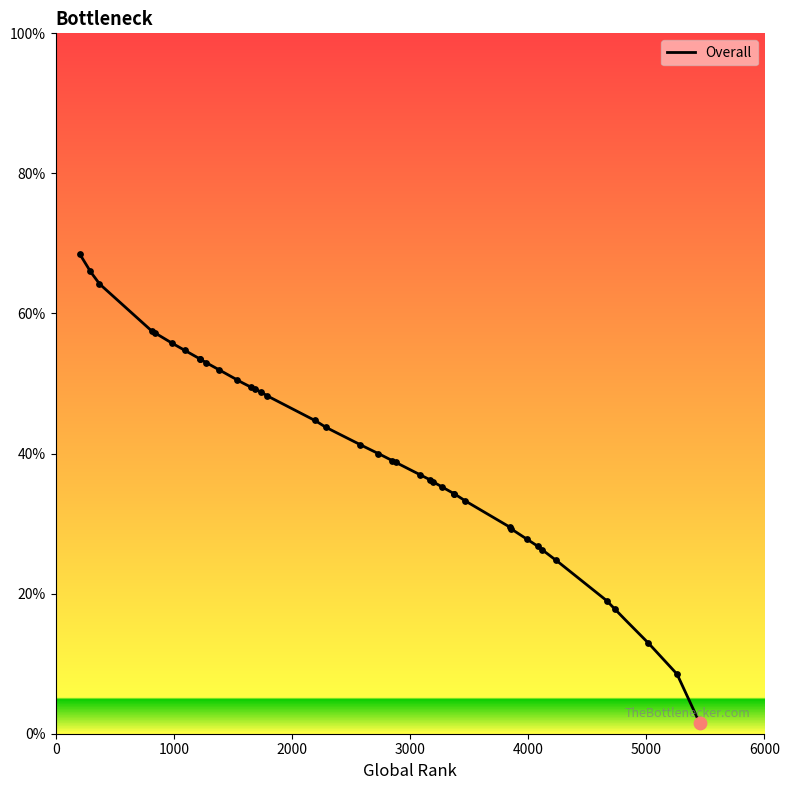

Approximately how many times larger is the value at 2287 compared to 2193?

1.0